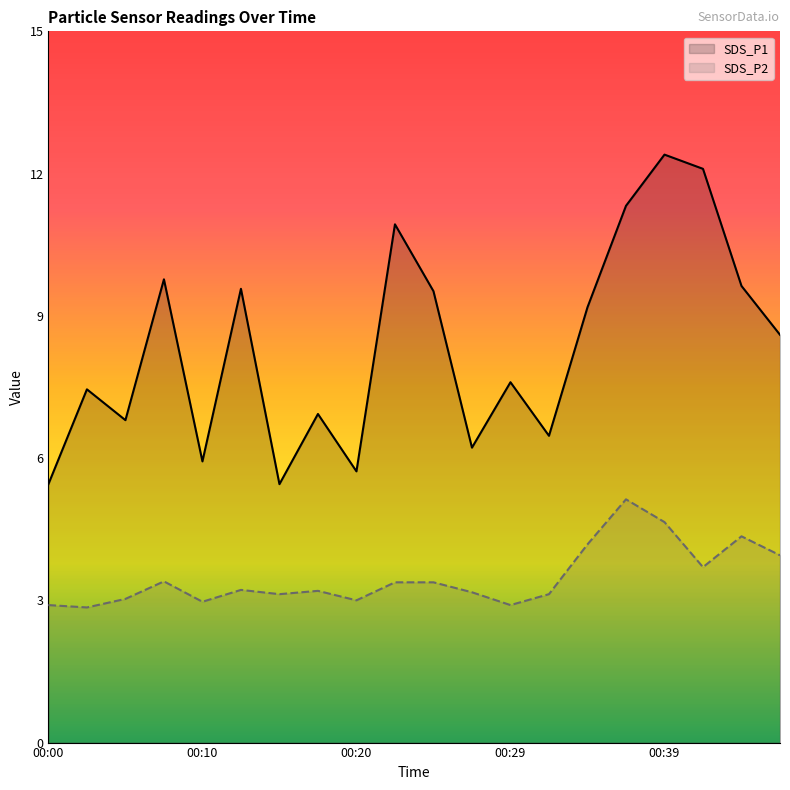

Rank the series by their average value, from lowest to highest.

SDS_P2, SDS_P1